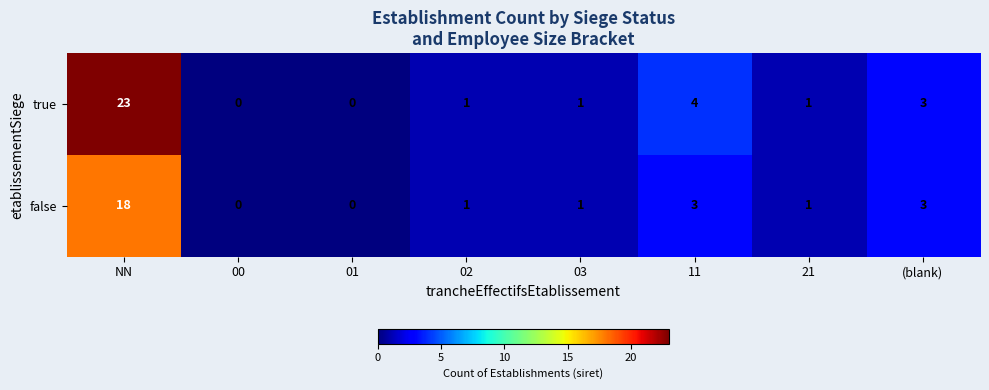

At which category is the sum across all series the highest?

NN